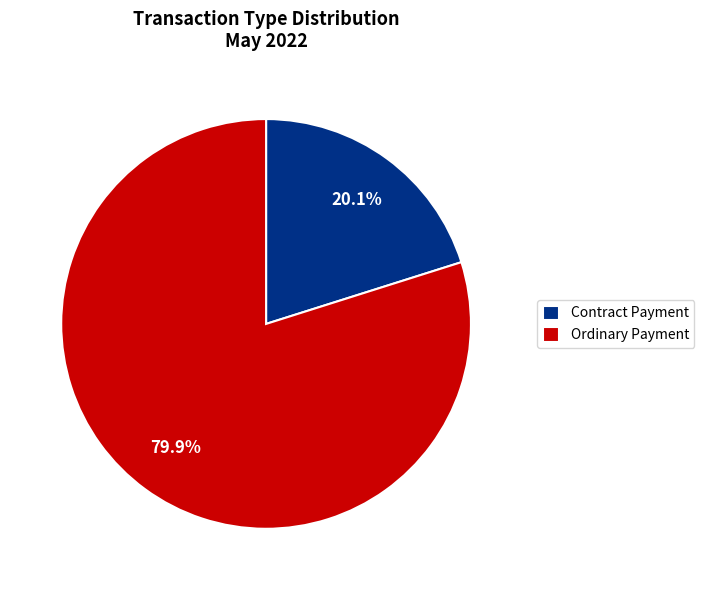

Approximately how many times larger is the value at Ordinary Payment compared to Contract Payment?

4.0